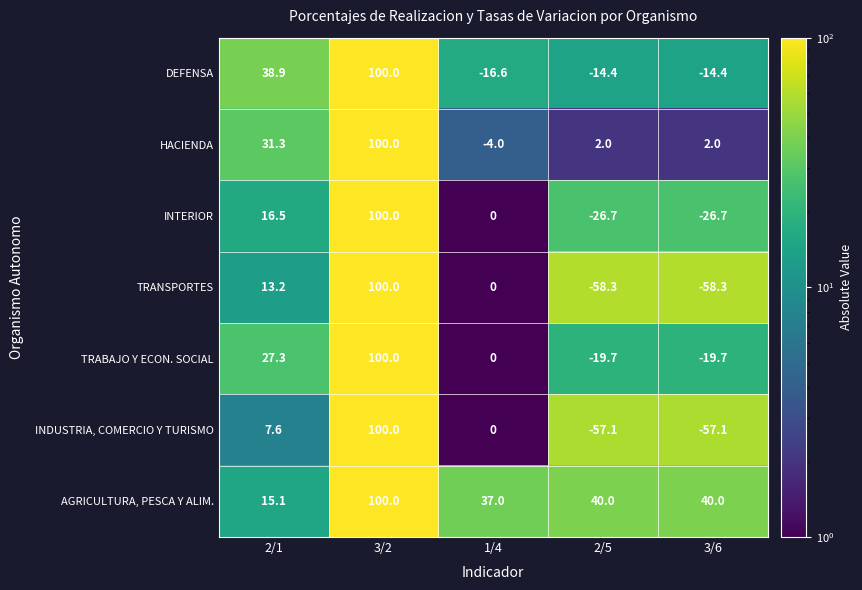

True or false: TRABAJO Y ECON. SOCIAL has a value of 100.0 at 3/2.

True